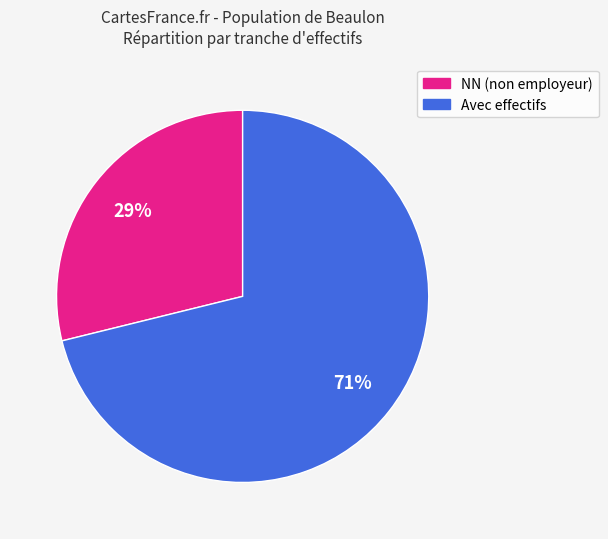

Is there any slice that represents more than half of the pie?

Yes